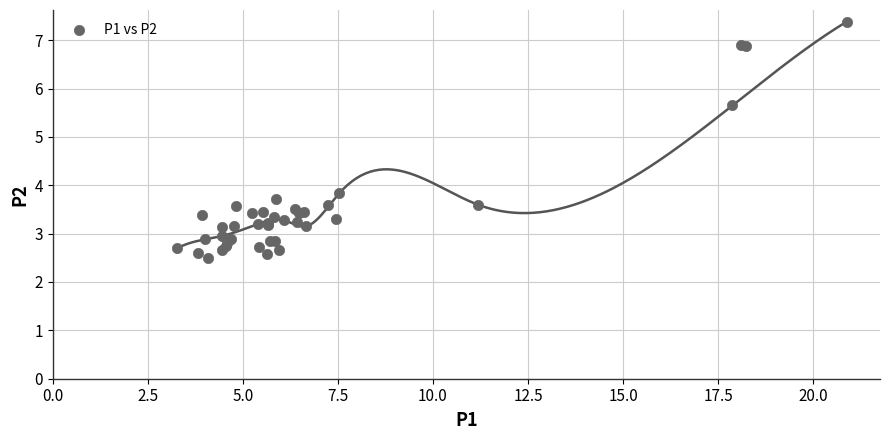

What Y value in the scatter plot is closest to 4?

3.8